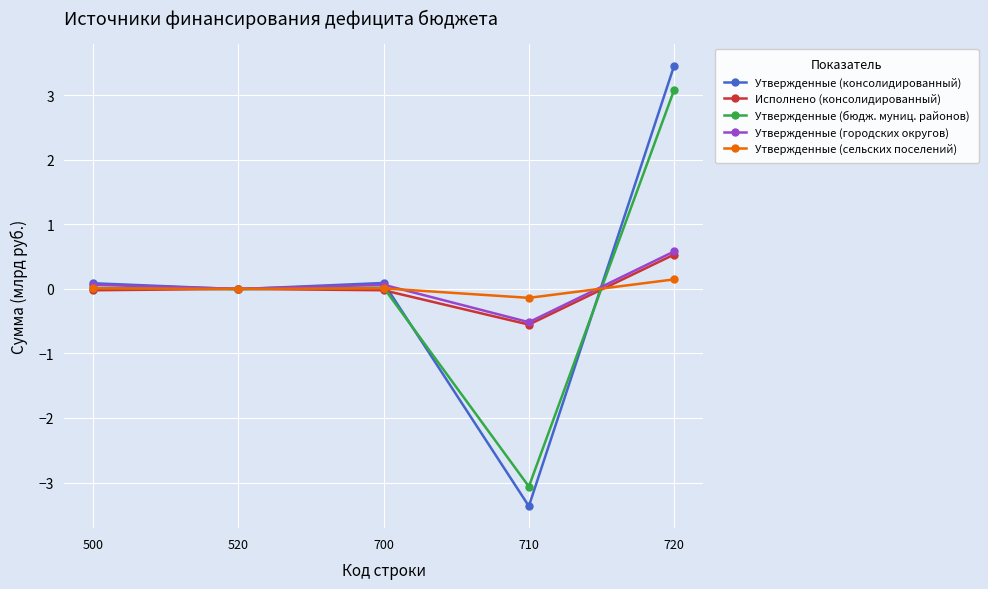

What are all the series names shown in the legend?

Утвержденные (консолидированный), Исполнено (консолидированный), Утвержденные (бюдж. муниц. районов), Утвержденные (городских округов), Утвержденные (сельских поселений)